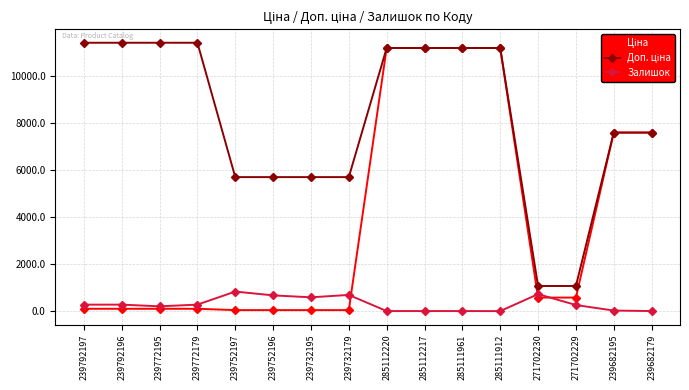

At how many categories does at least one series exceed 5900?

10